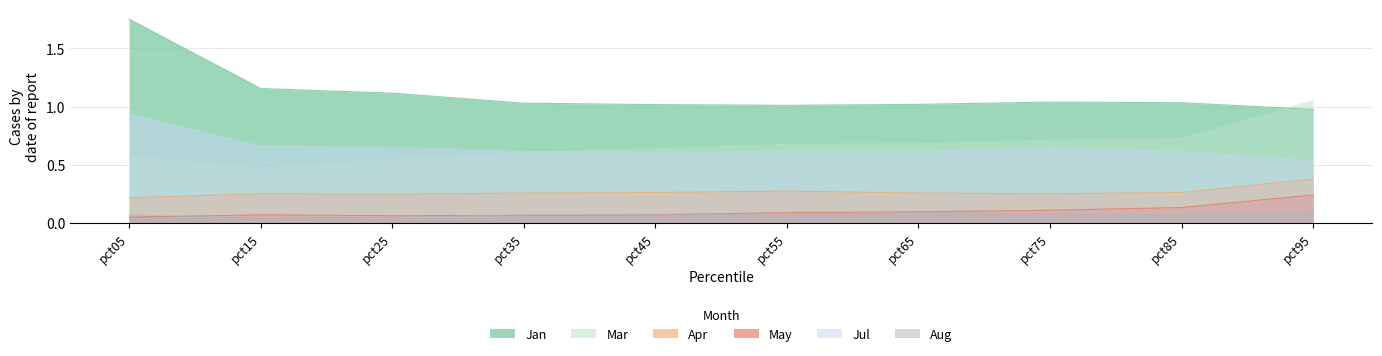

What is the sum of all Mar values?

6.7